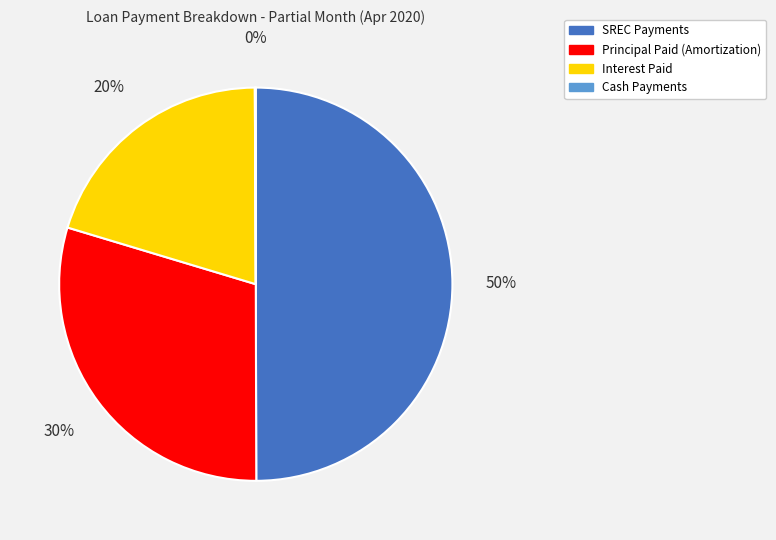

To the nearest percent, what is the difference between the largest and smallest slice percentages?

50%